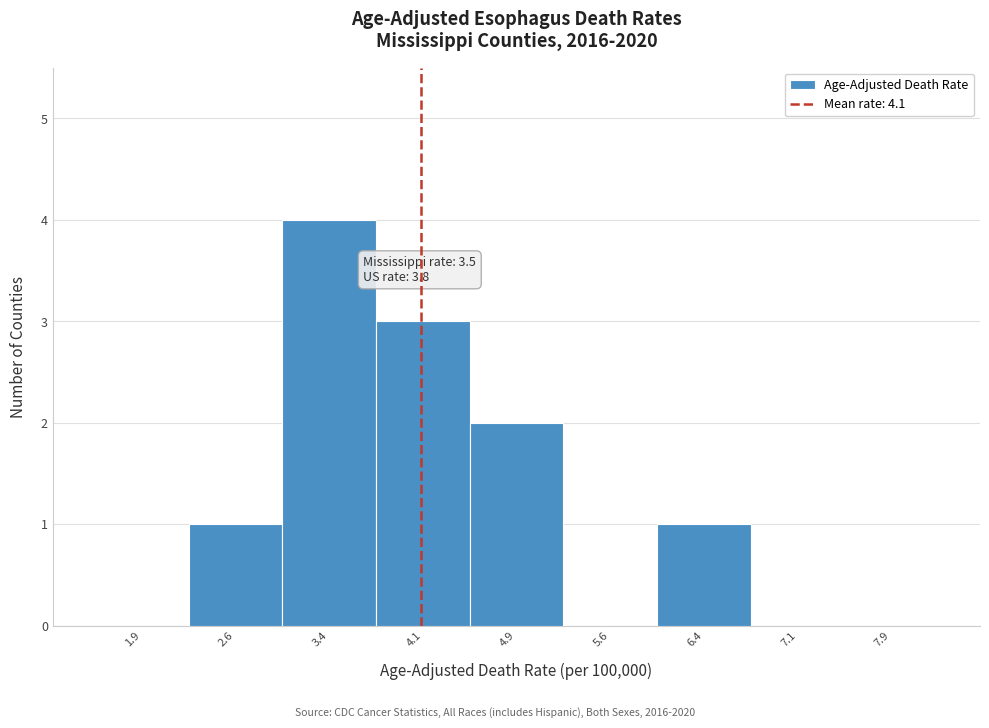

Which range on the x-axis has the tallest bar?

3.00 to 3.75